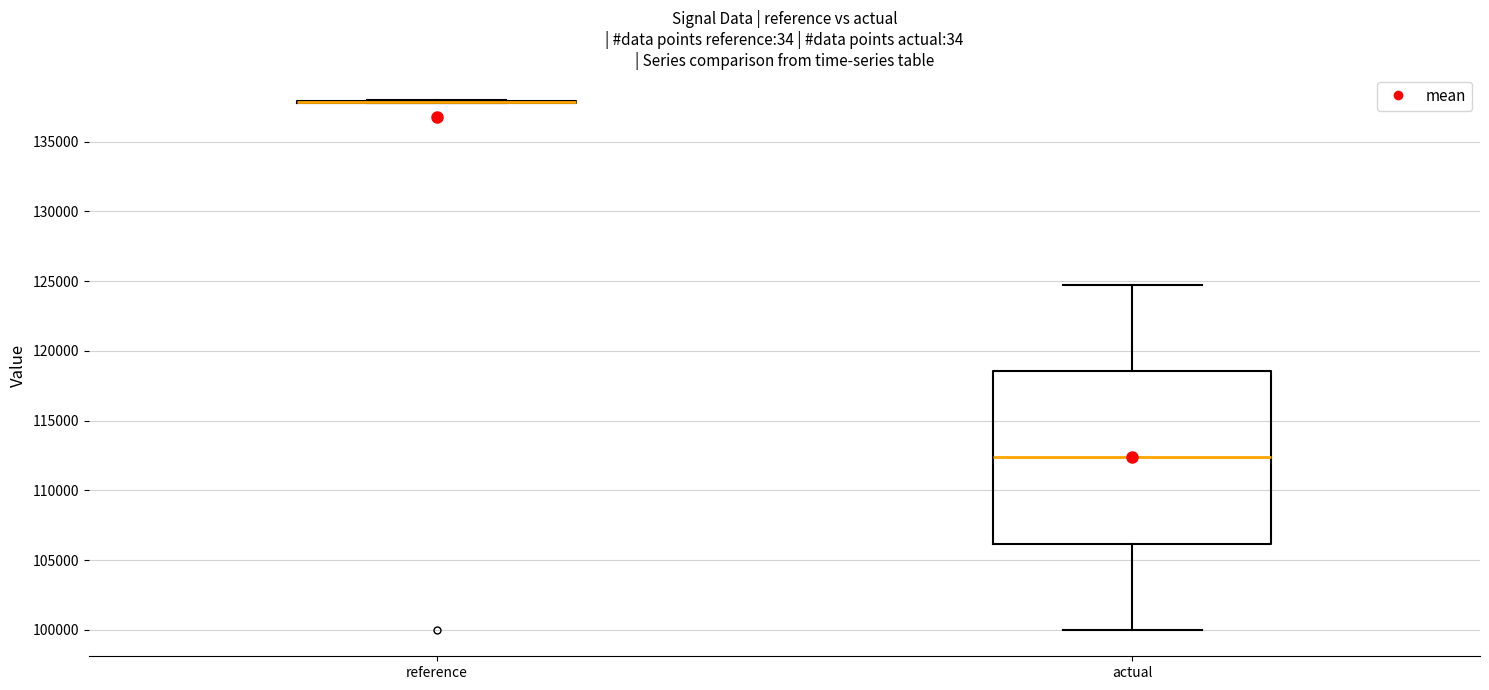

Reading left to right, read every box against the y-axis: the position of its median line, the range the box covers, and the ends of its whiskers. The values are not printed on the chart, so give them approximately, as read against the axis.

reference: box collapsed to a line at 138000, whiskers 138000 to 138000
actual: median 112500, box 106000 to 118500, whiskers 100000 to 124500